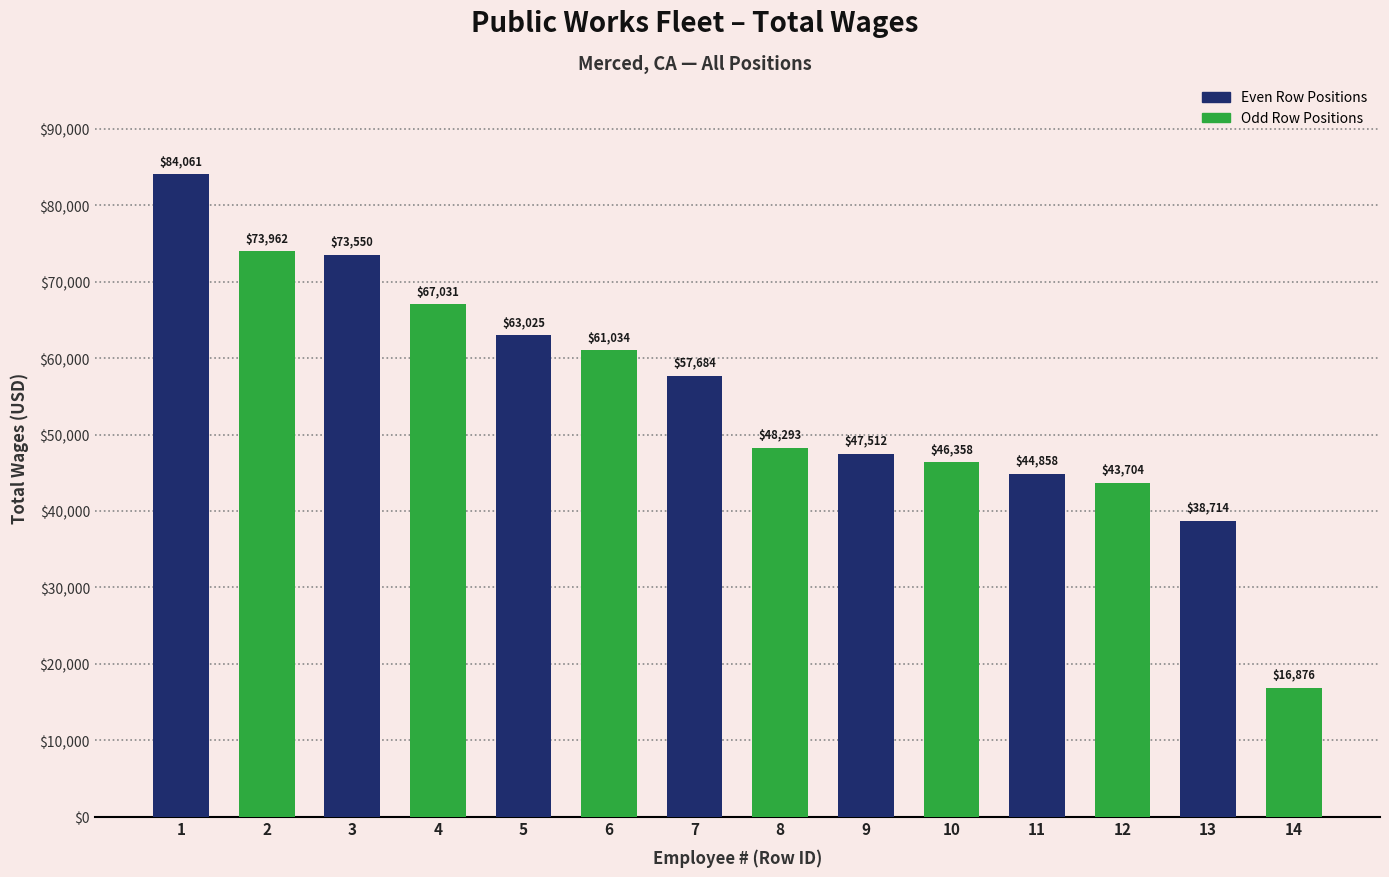

What is the total value across all series at 1?

158023